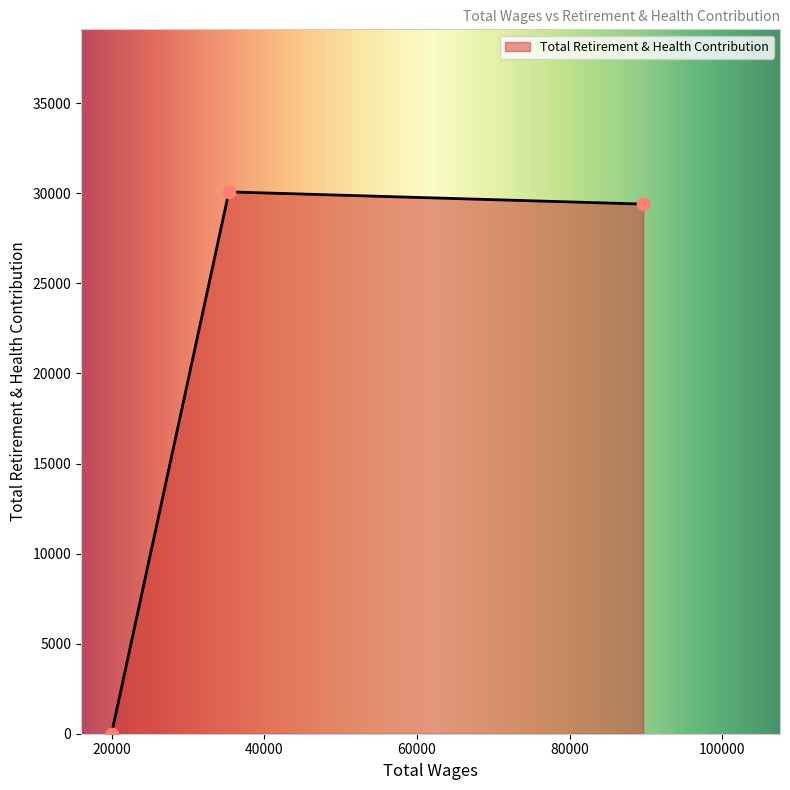

What is the sum of all values?

59481